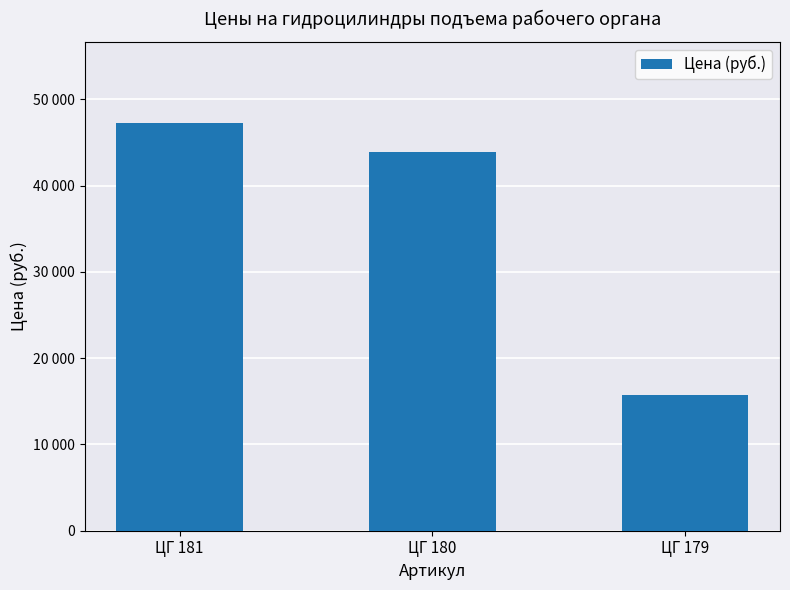

Approximately how many times larger is the value at ЦГ 180 compared to ЦГ 179?

2.8